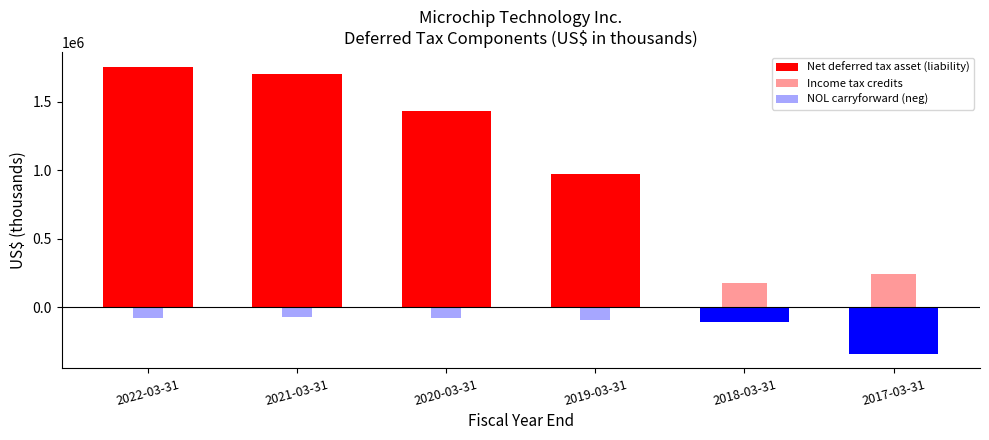

List the series in order of their overall mean, lowest first.

NOL carryforward (neg), Income tax credits, Net deferred tax asset (liability)